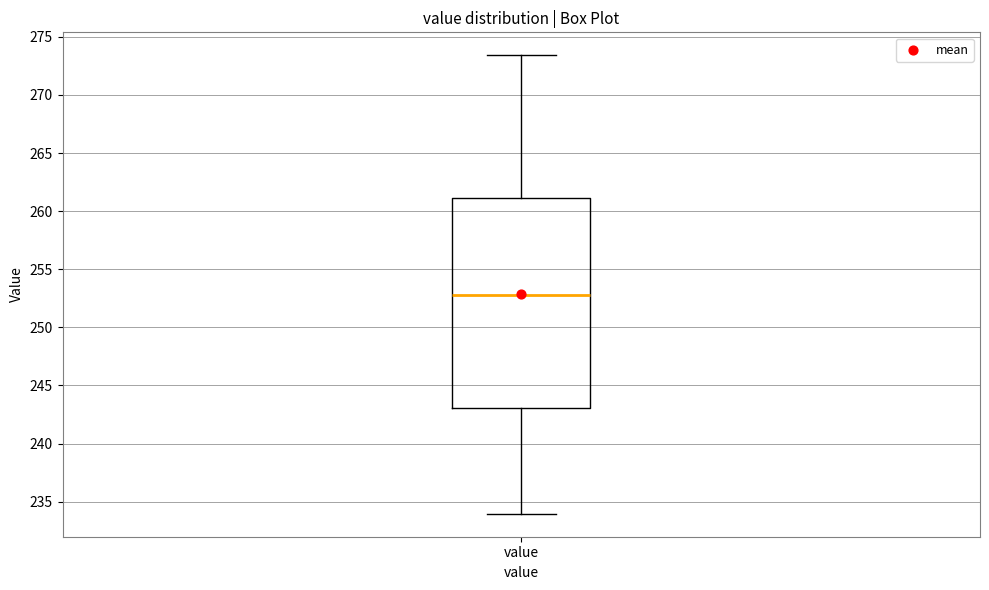

Where does the median line of the box for value sit on the y-axis? The values are not printed on the chart, so give them approximately, as read against the axis.

253.0